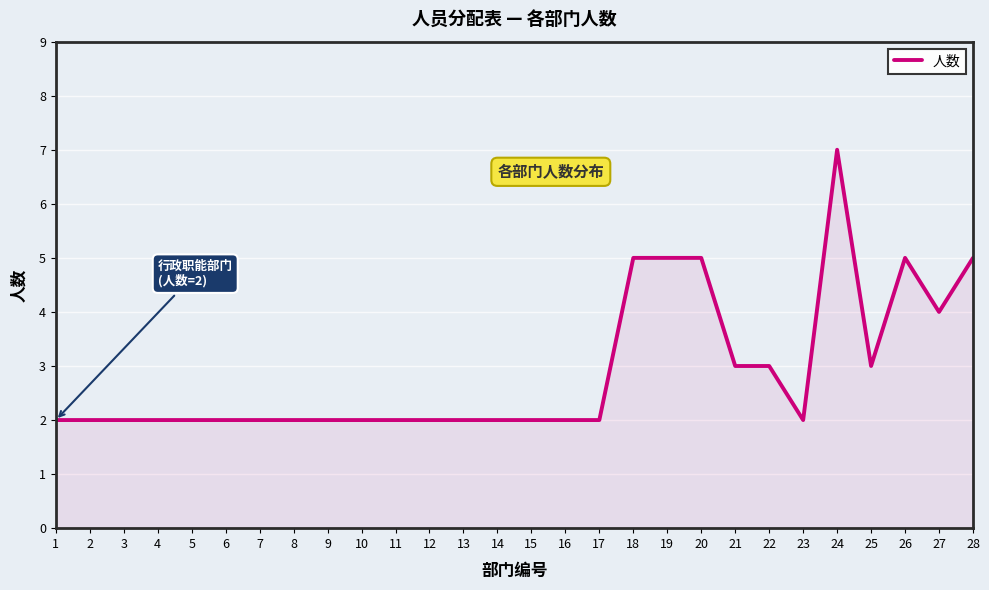

What is the difference between the maximum and minimum values?

5